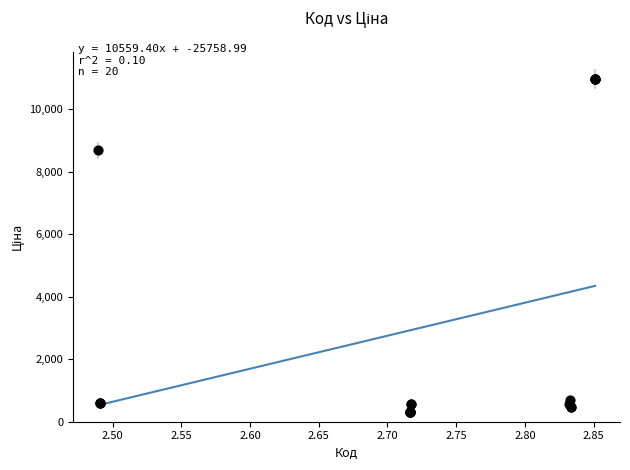

What Y value in the scatter plot is closest to 5634?

8679.5